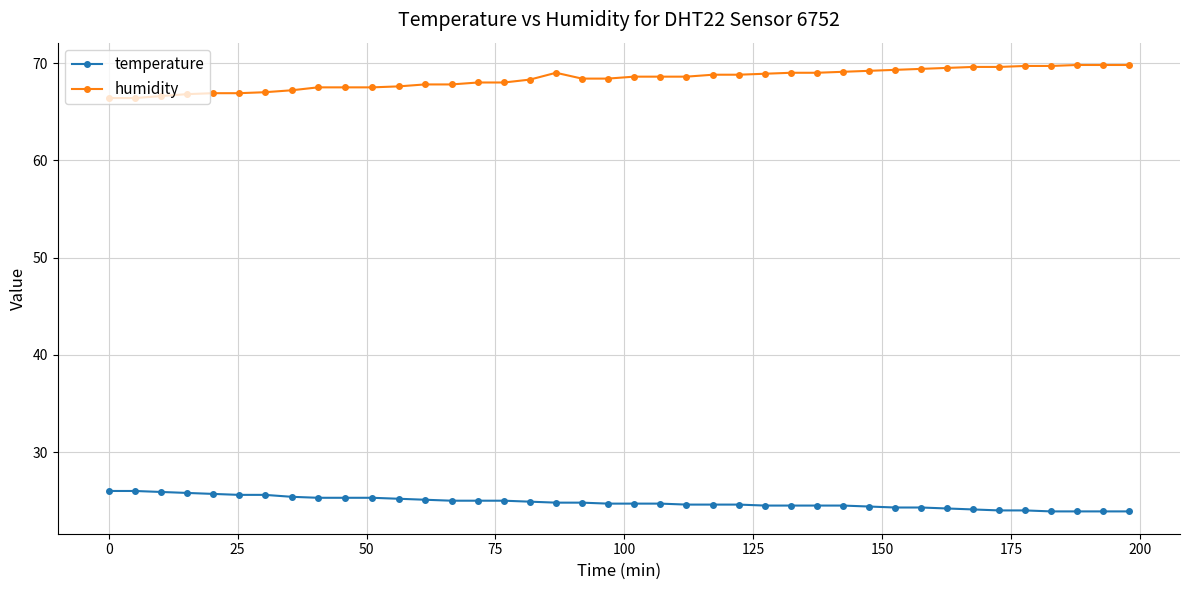

True or false: humidity and temperature cross at least once.

False